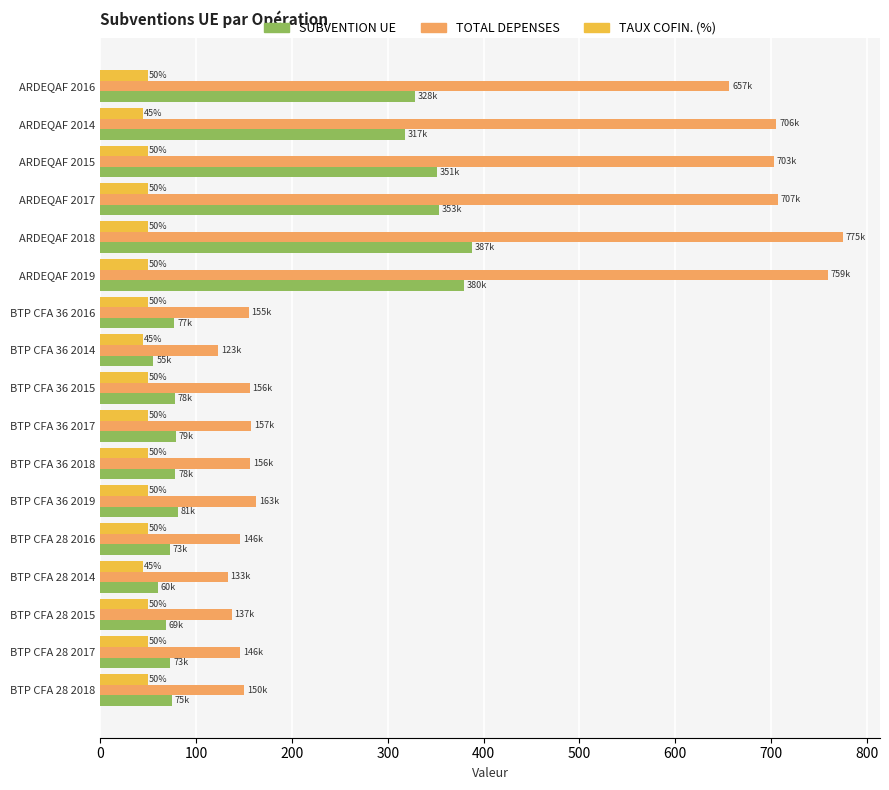

What is the total value across all series at BTP CFA 36 2016?

282.3